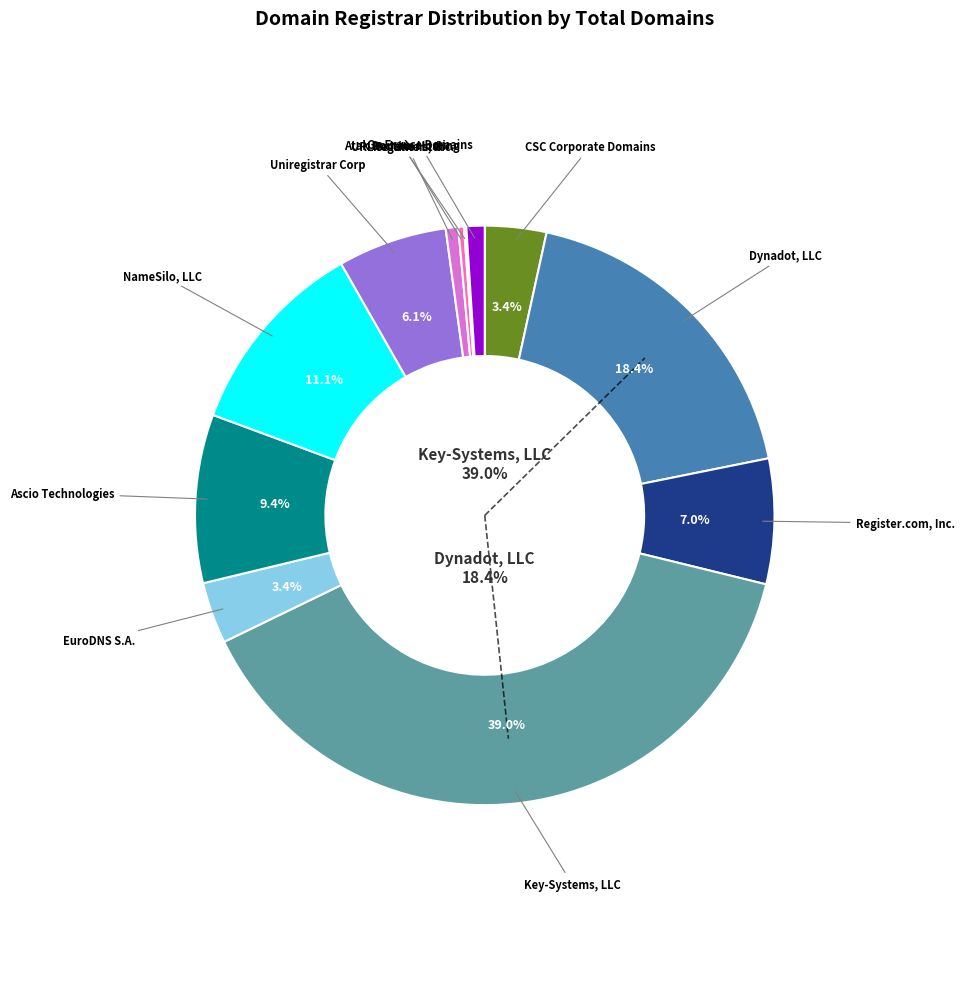

What is the total percentage of Regtime Ltd. and Uniregistrar Corp?

6.8%